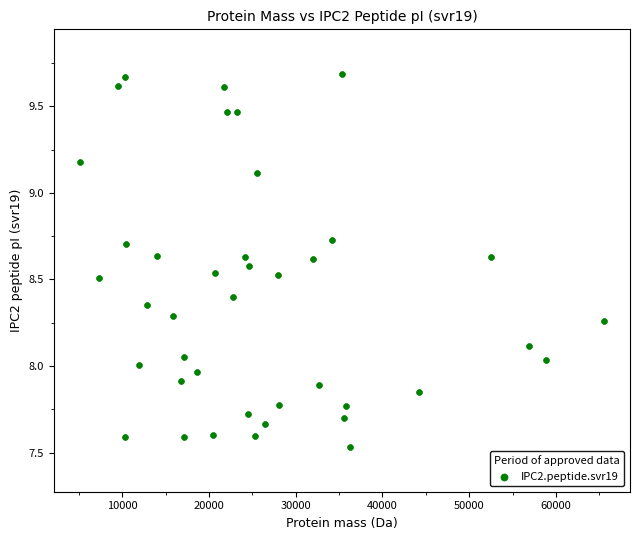

What is the range of X values (max minus min)?

60381.2